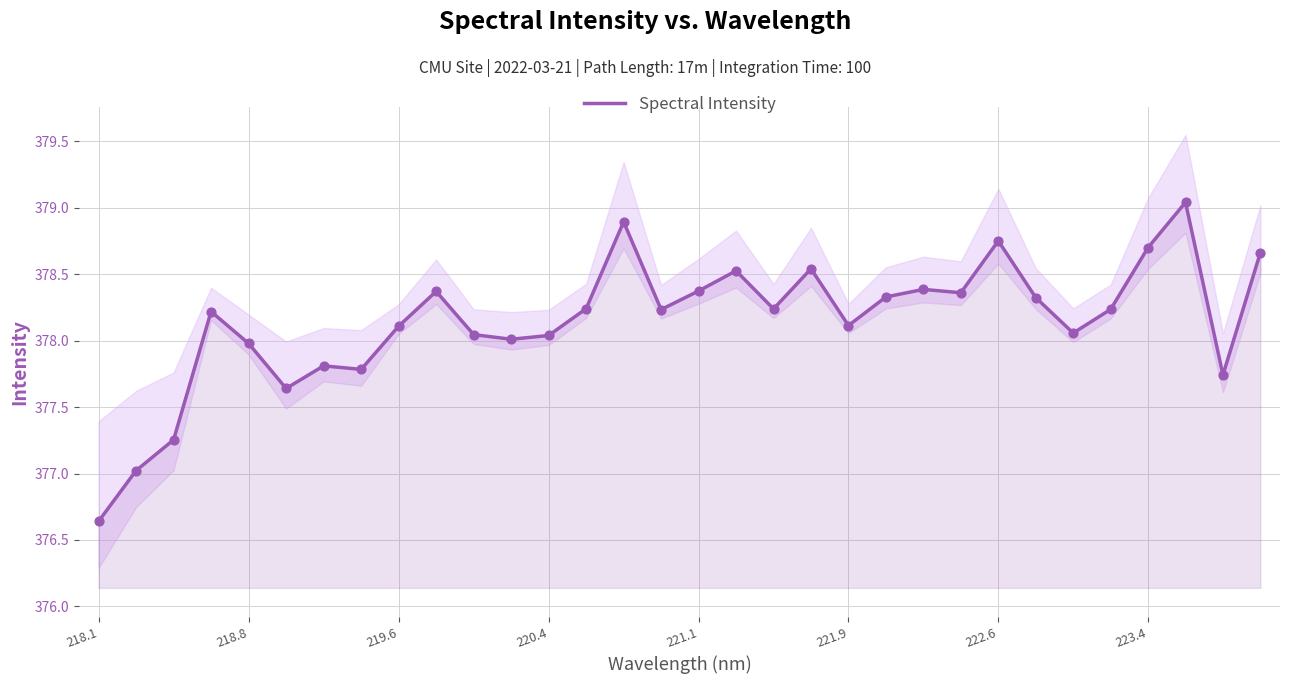

Which category has the lowest value in the Spectral Intensity series?

218.1